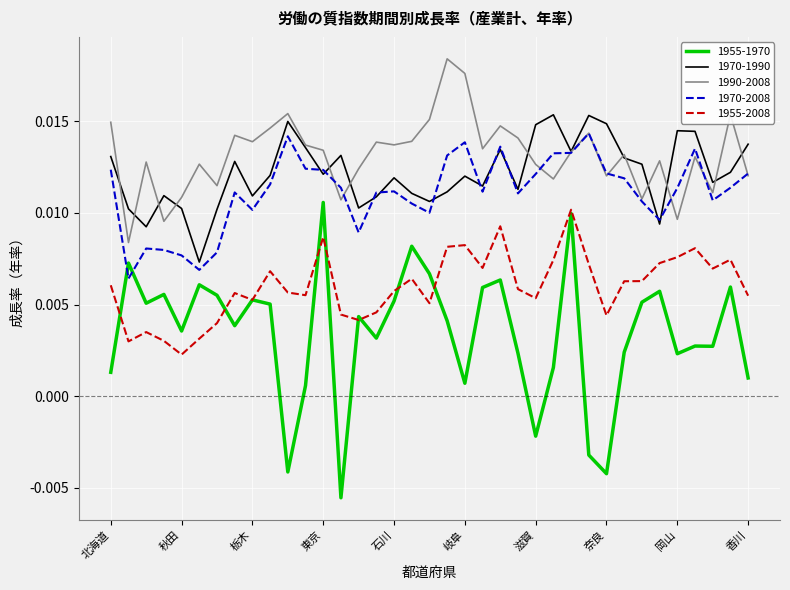

True or false: 1955-1970 and 1970-1990 cross at least once.

False